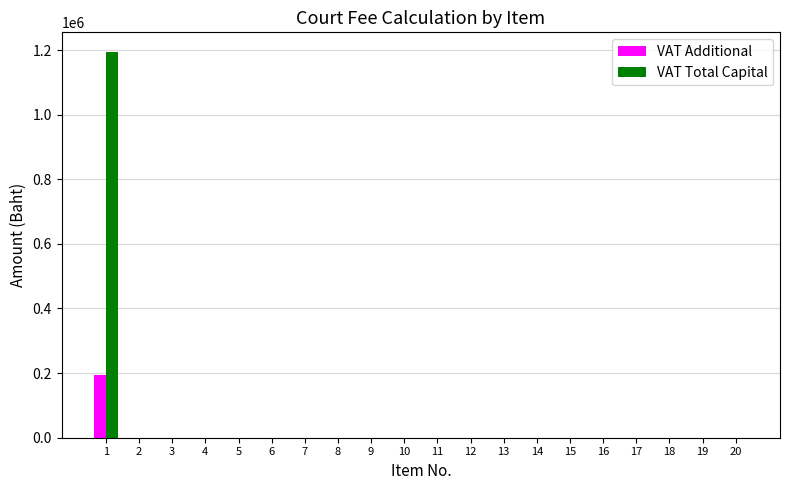

Reading left to right, transcribe all the data shown in this chart.

VAT Additional: 195000	0	0	0	0	0	0	0	0	0	0	0	0	0	0	0	0	0	0	0
VAT Total Capital: 1195000	0	0	0	0	0	0	0	0	0	0	0	0	0	0	0	0	0	0	0